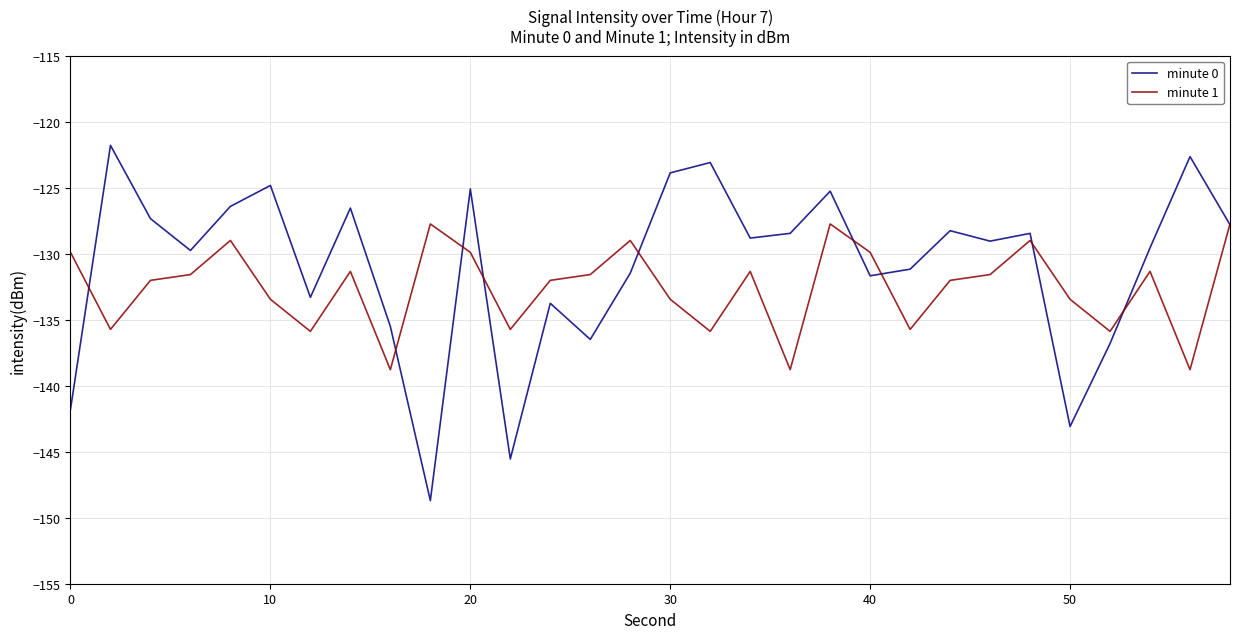

Which series has the largest total across all categories?

minute 0